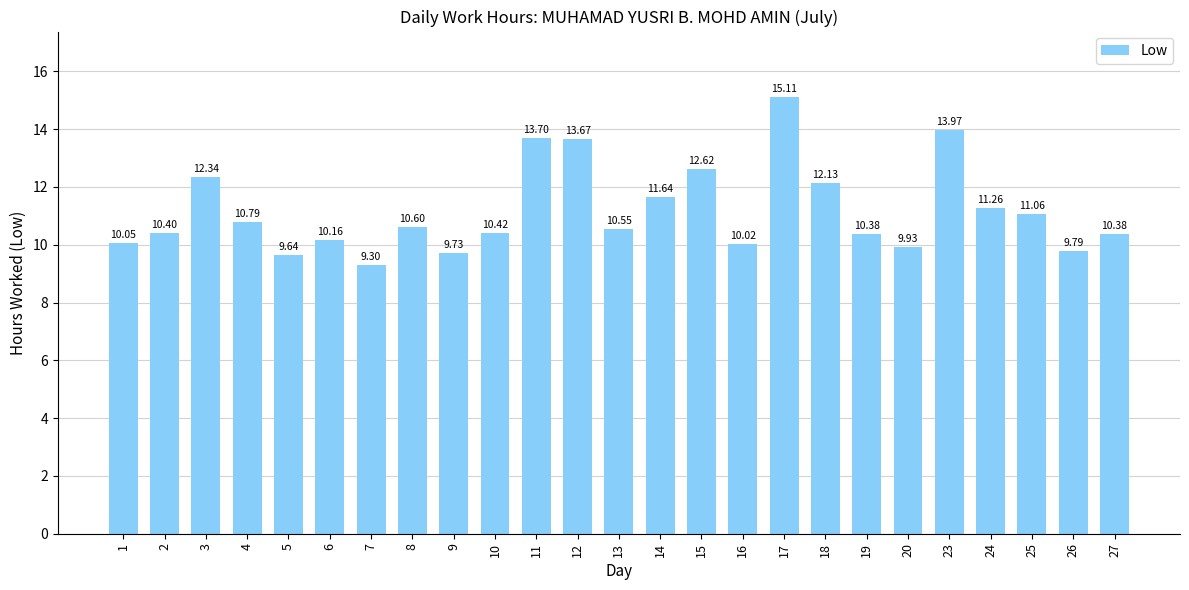

What is the value of the 23rd bar from the left?

11.1